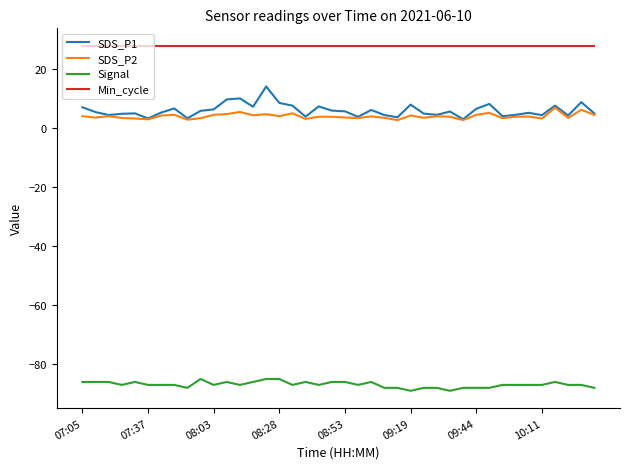

Which series has the largest range (max minus min)?

SDS_P1